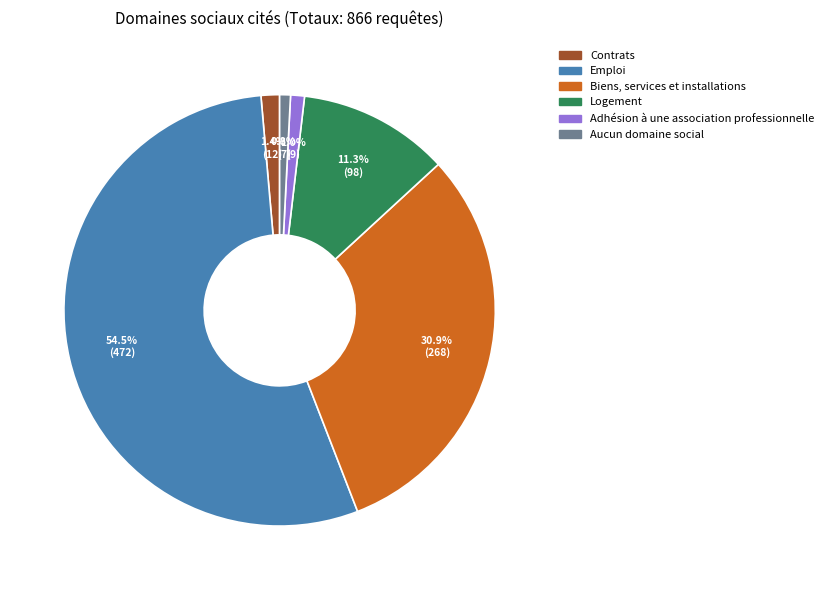

Which slice is the largest?

Emploi